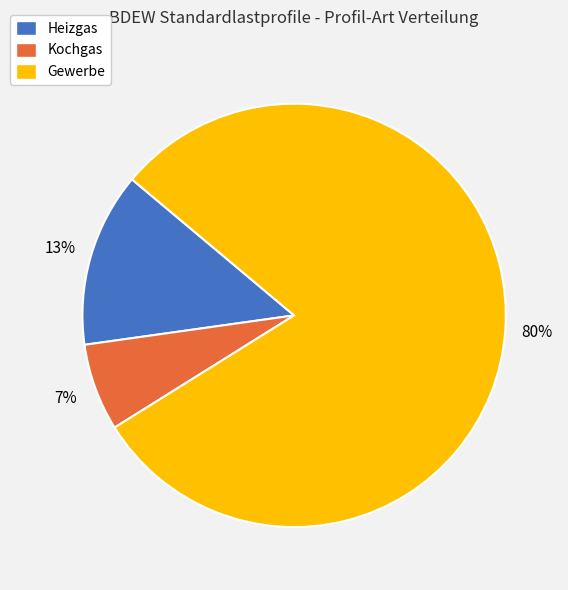

The Kochgas slice represents 16% of the pie. True or false?

False